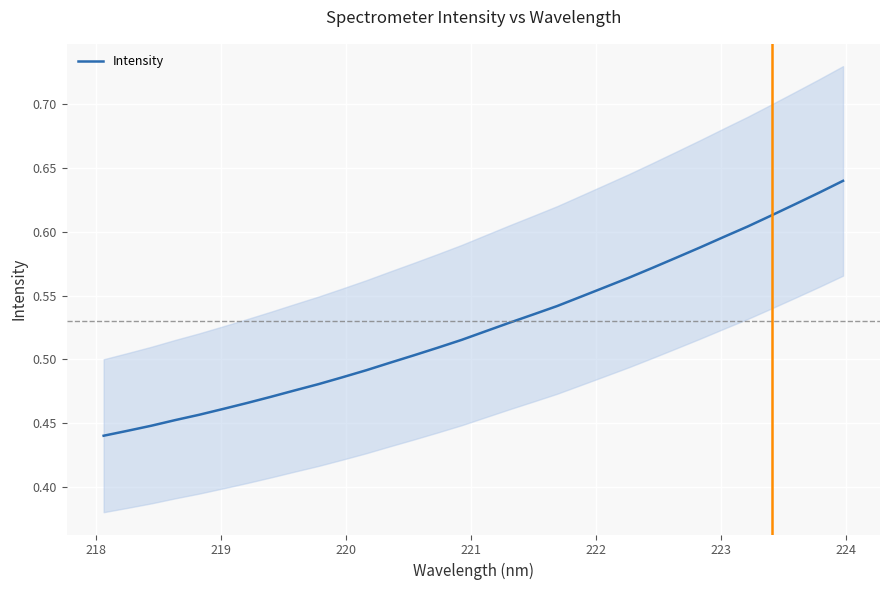

True or false: there are more than 2 points higher than both neighbors.

False